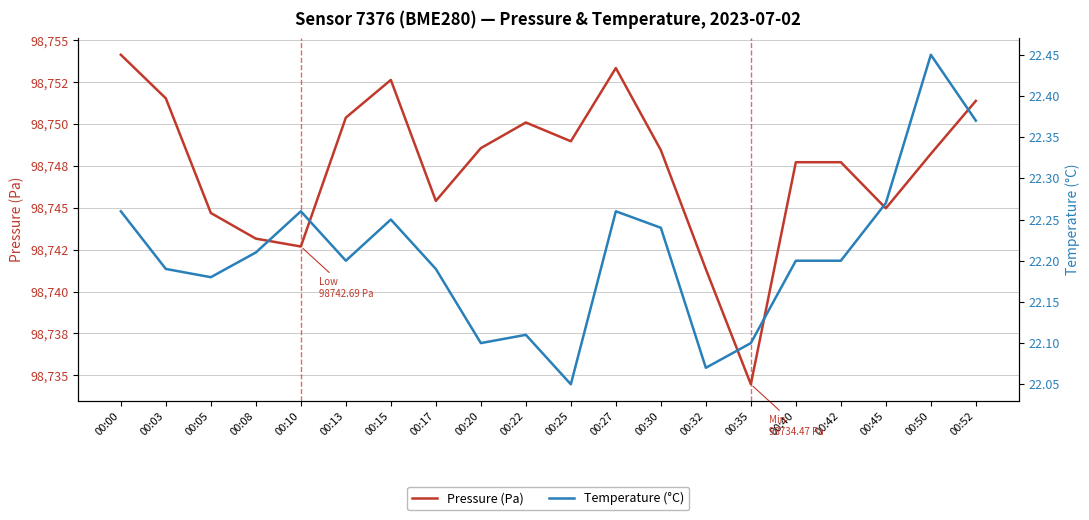

How many lines are shown in the chart?

2